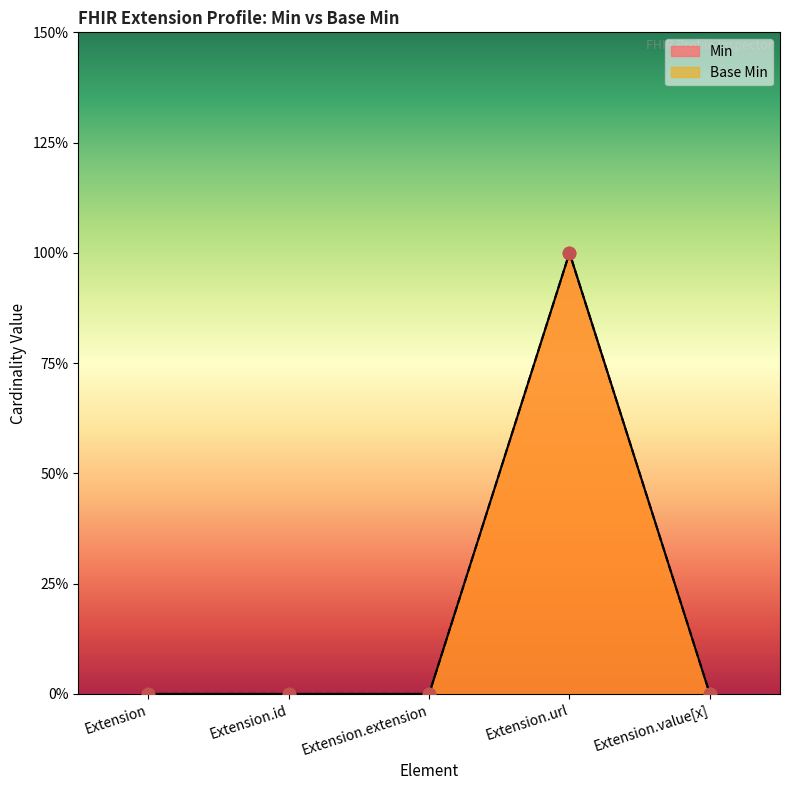

Which series has the largest total across all categories?

Min